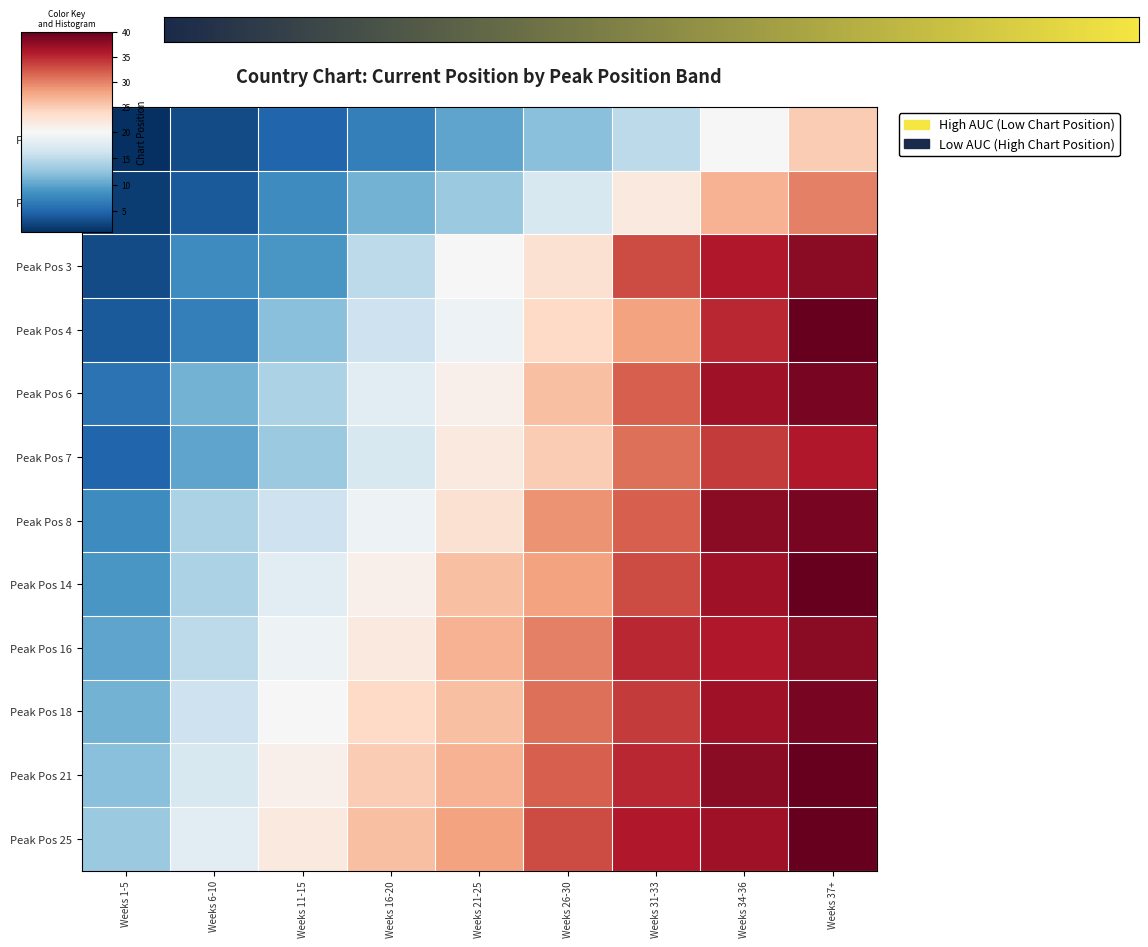

Which category has the highest value across all series?

Weeks 37+